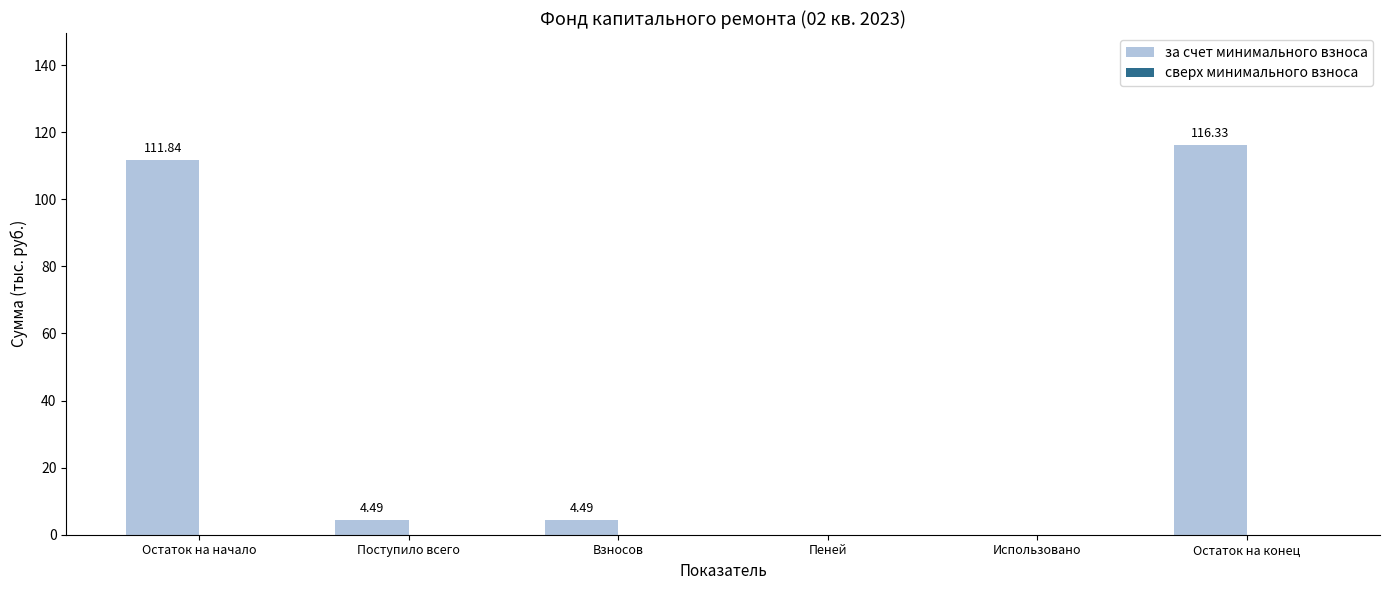

What is the sum of all values?

237.2